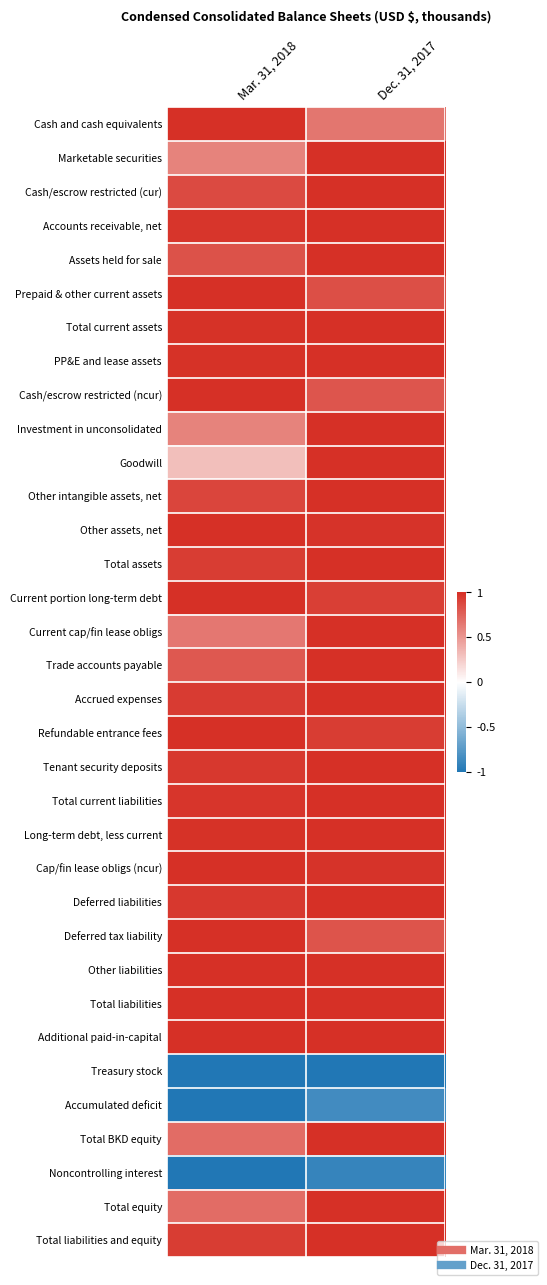

Which label corresponds to the largest value in the chart?

Mar. 31, 2018